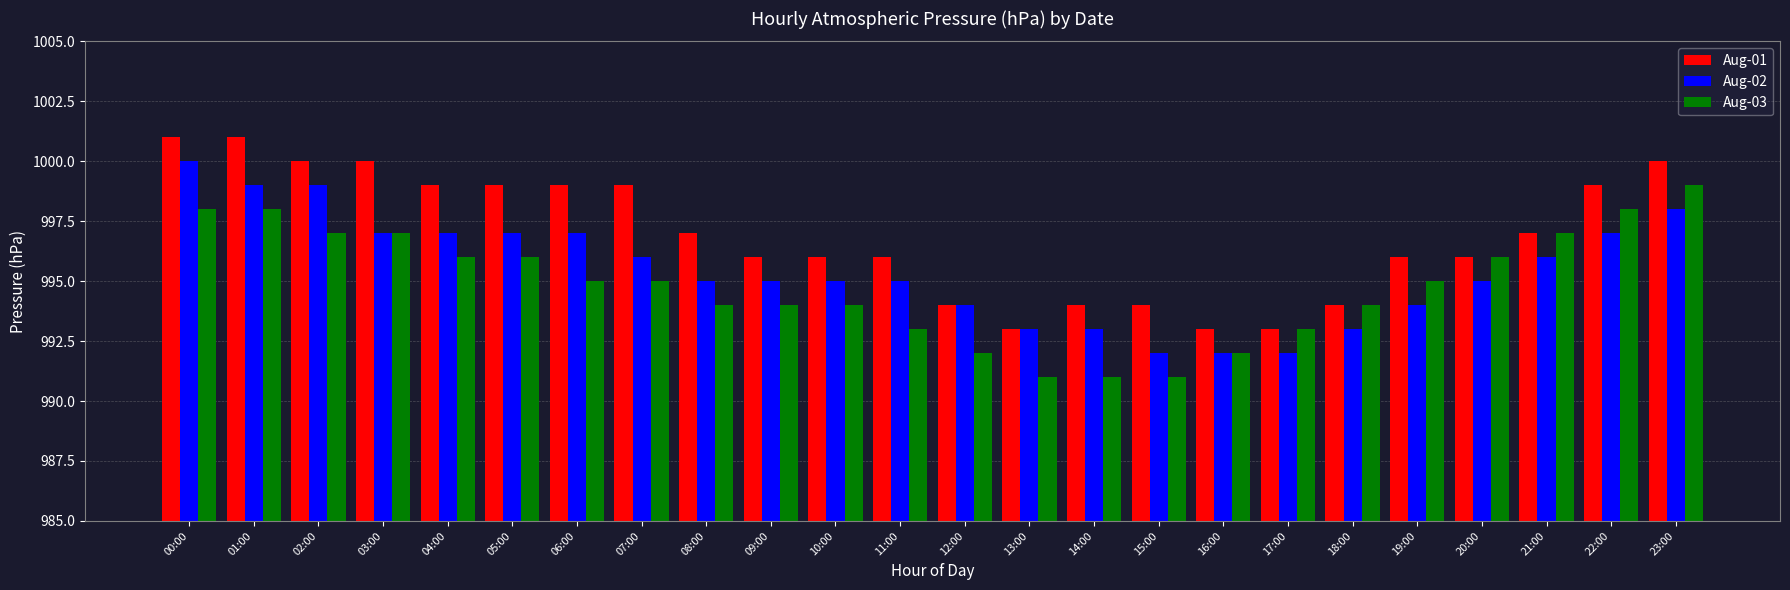

What is the smallest value displayed?

991